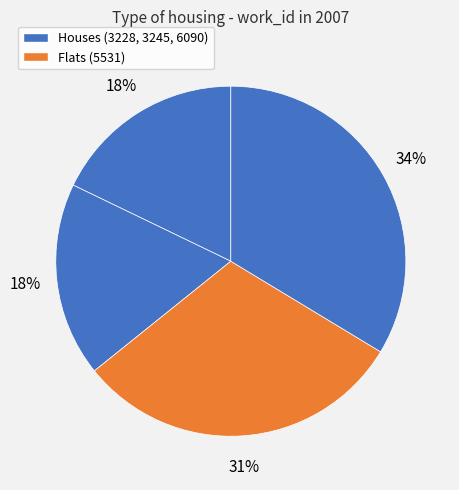

Count the number of slices in the pie.

4